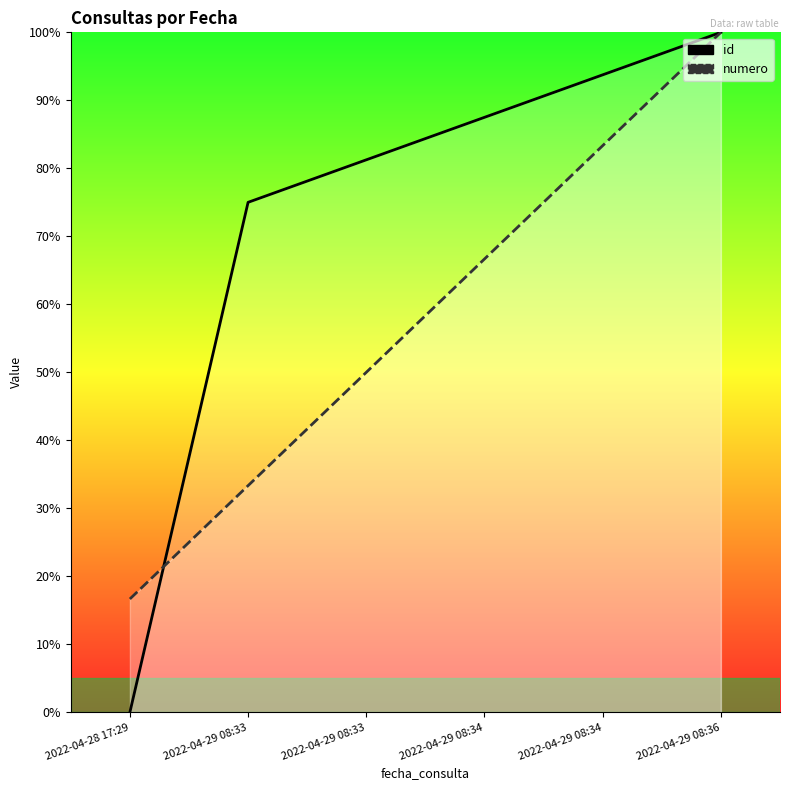

List the labels in order of numero value, largest first.

2022-04-29 08:36, 2022-04-29 08:34, 2022-04-29 08:34, 2022-04-29 08:33, 2022-04-29 08:33, 2022-04-28 17:29